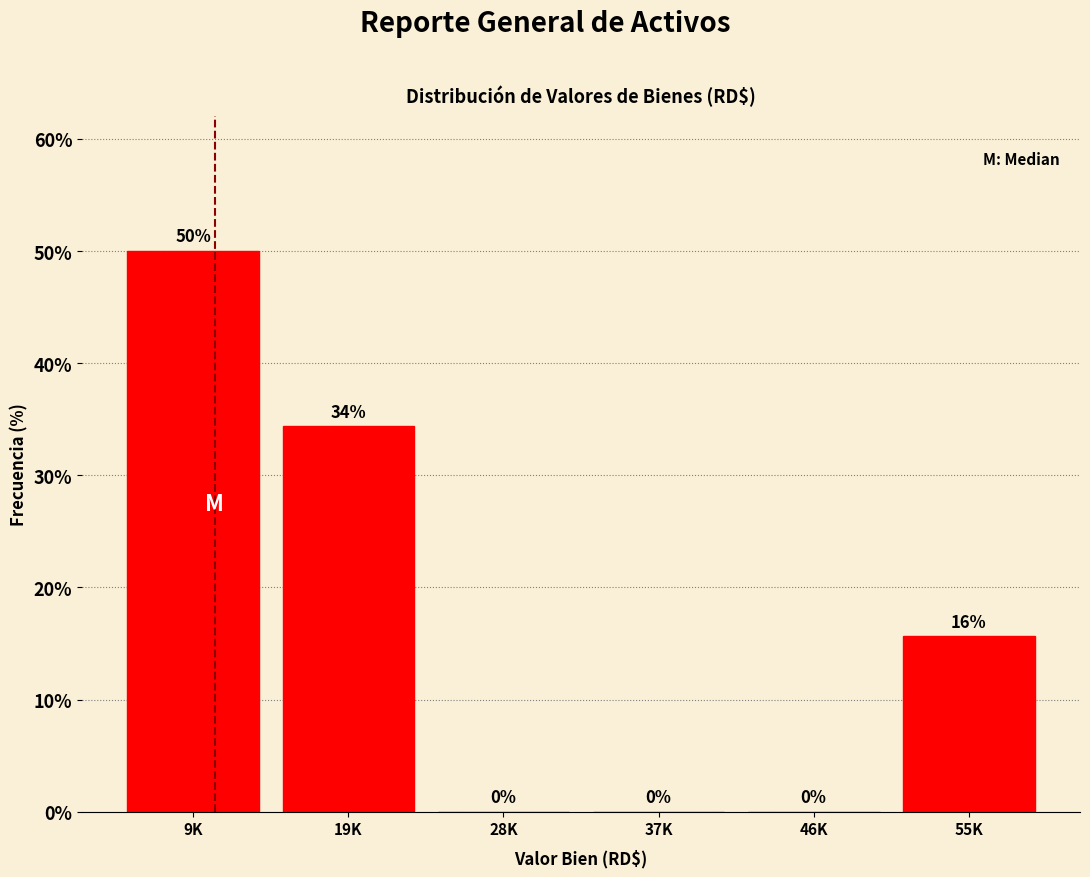

The value at 9K is 50.0. True or false?

True